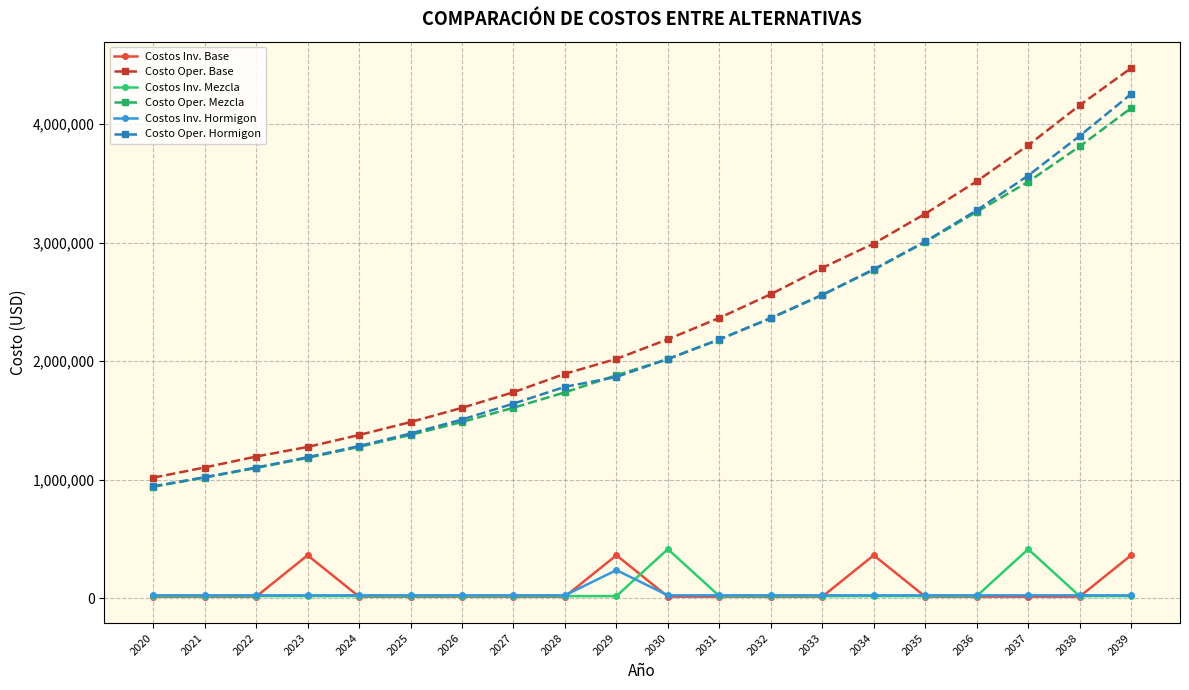

True or false: Costo Oper. Mezcla and Costo Oper. Base cross at least once.

False